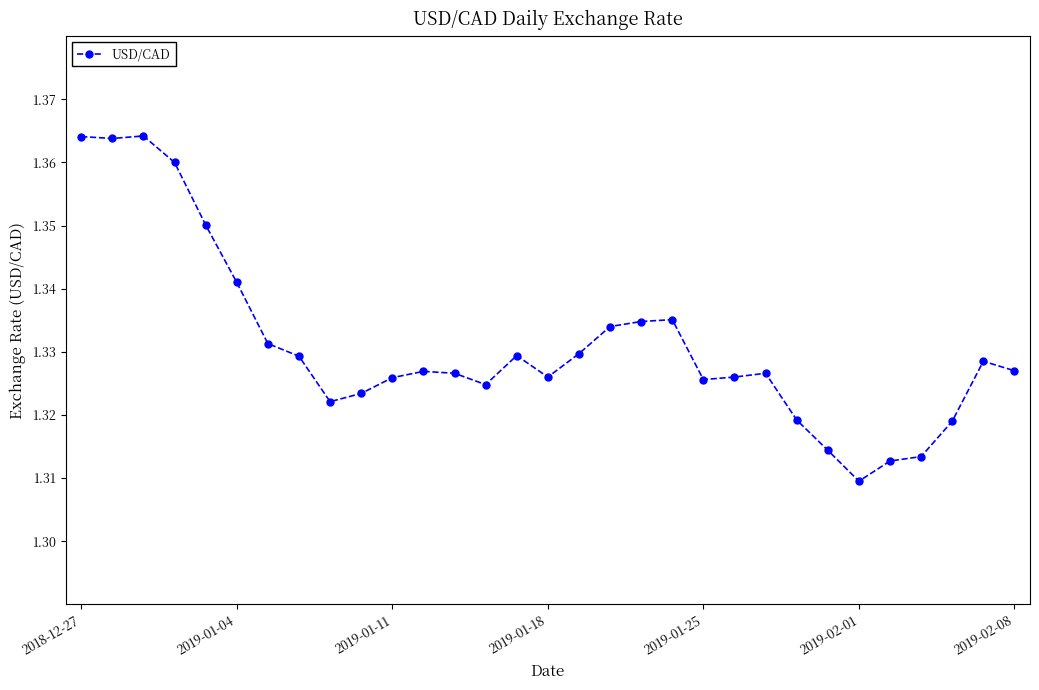

Count the values in the range 1 to 2.

31